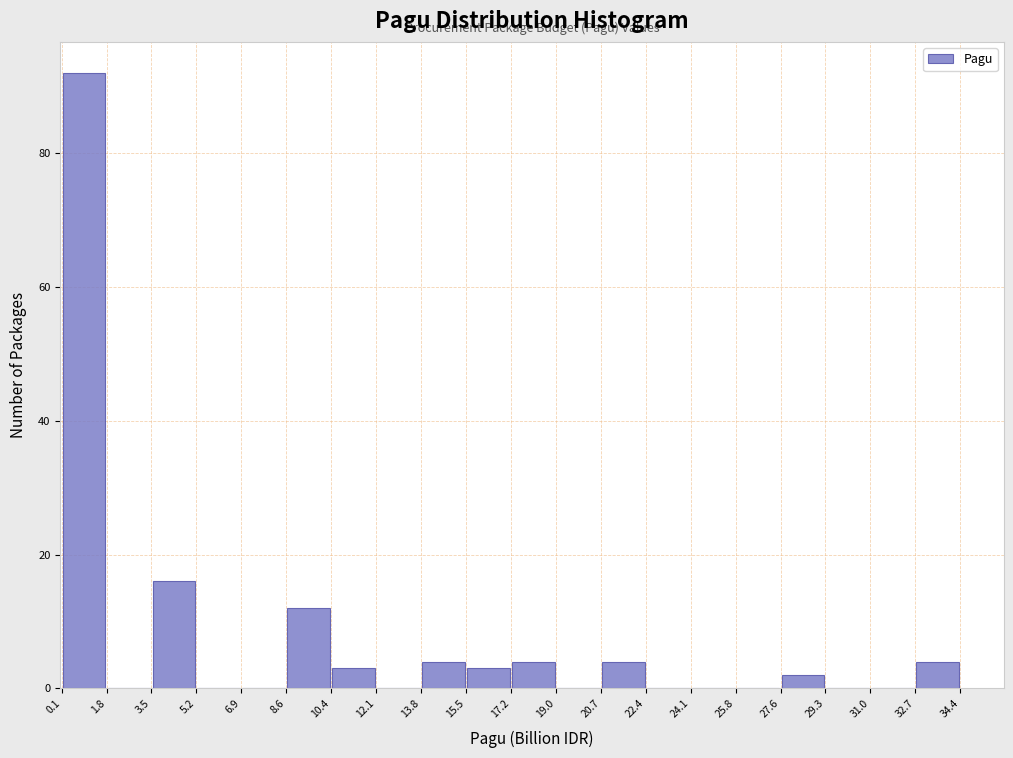

How tall is the bar that spans 20.7 to 22.4 on the x-axis? The values are not printed on the chart, so give them approximately, as read against the axis.

4